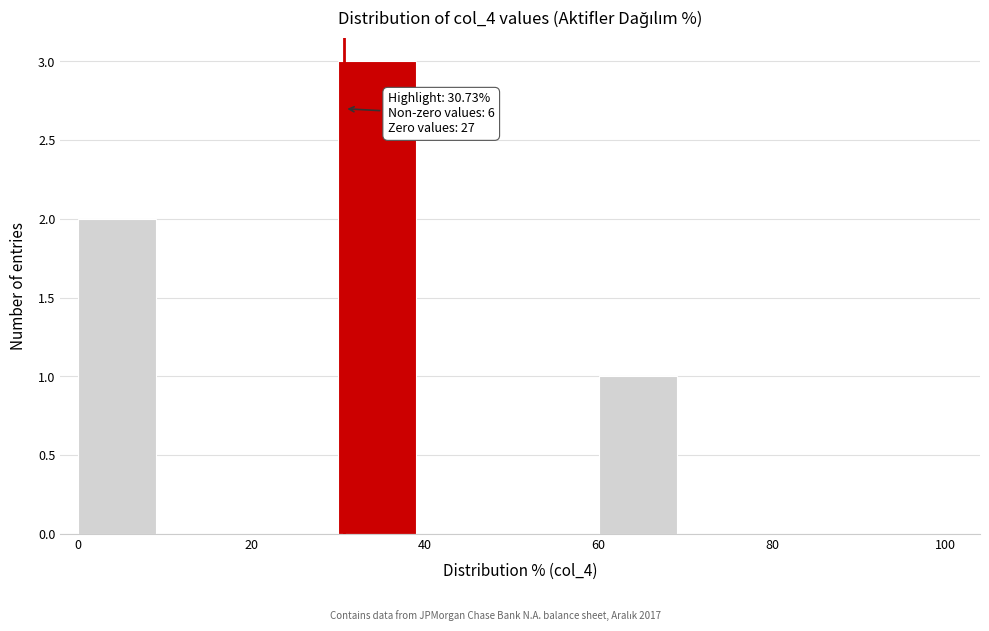

Over which range of the x-axis is the bar tallest?

30 to 40